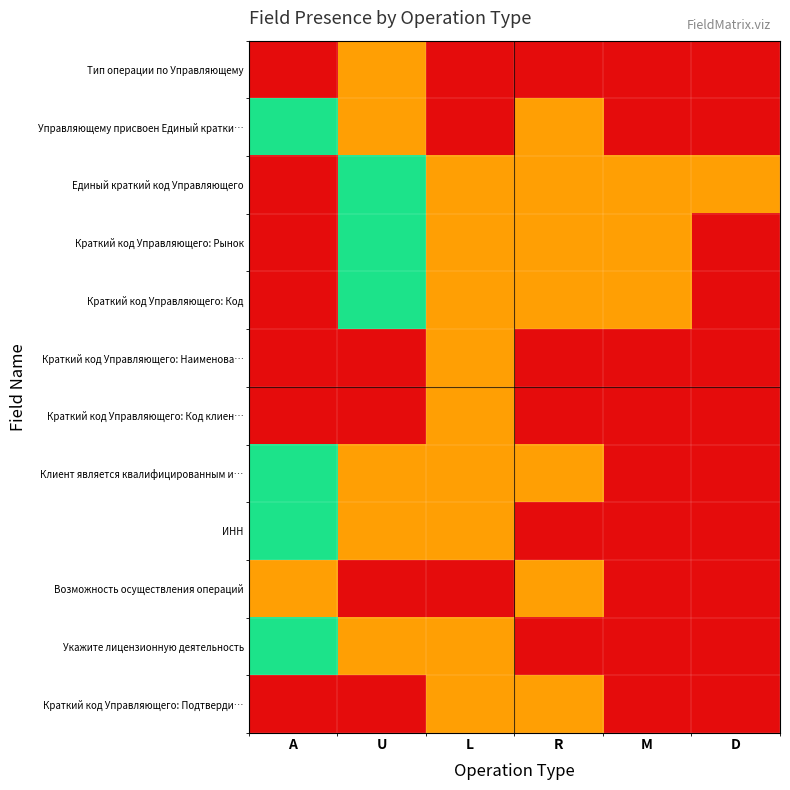

Count the number of data series in this chart.

12